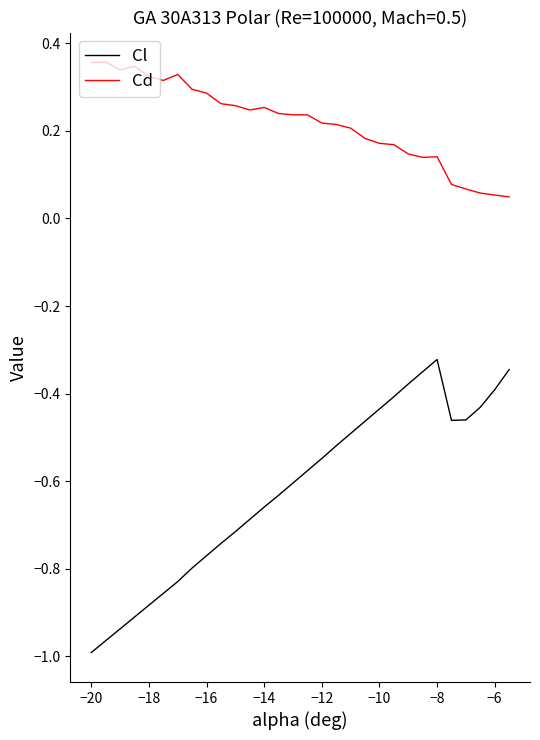

True or false: Cl and Cd cross at least once.

False